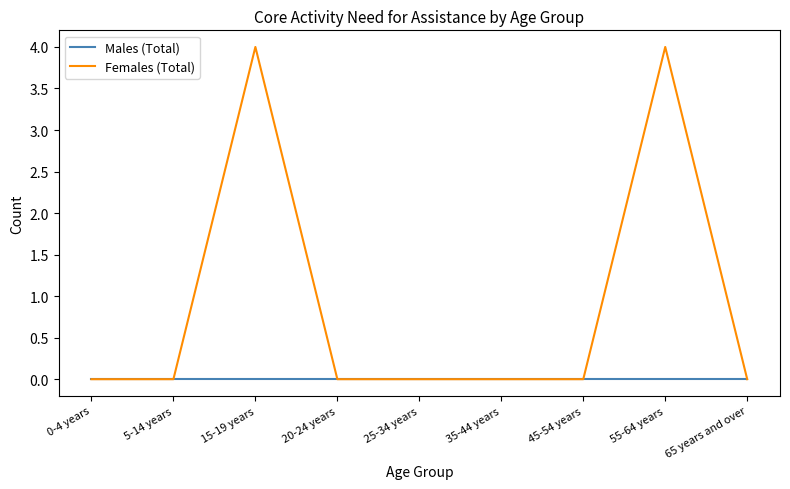

Which series has the largest total across all categories?

Females (Total)